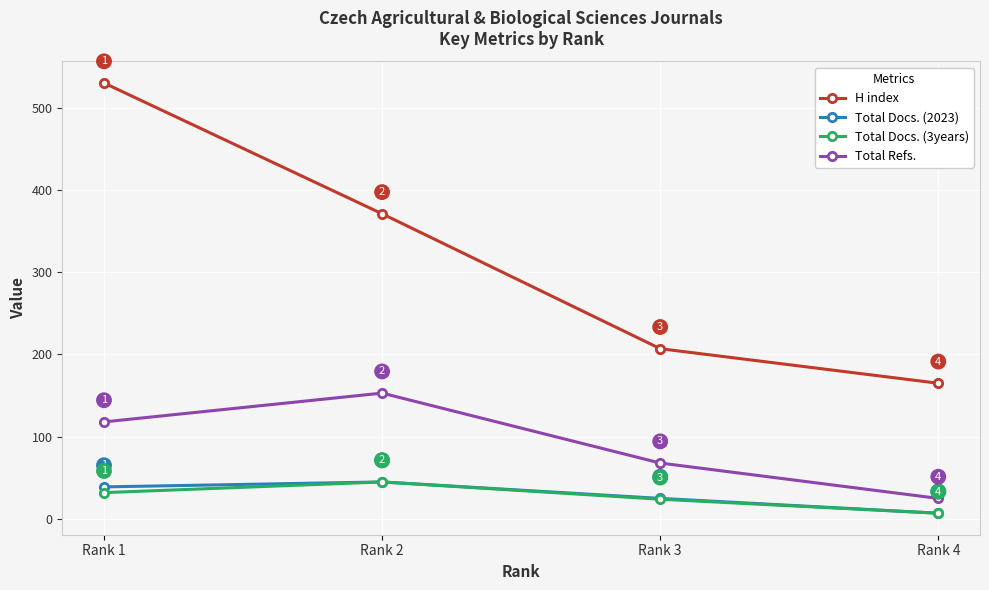

Reading right to left, list all the values displayed in this chart.

H index: Rank 4=165	Rank 3=207	Rank 2=371	Rank 1=530
Total Docs. (2023): Rank 4=7	Rank 3=25	Rank 2=45	Rank 1=39
Total Docs. (3years): Rank 4=7	Rank 3=24	Rank 2=45	Rank 1=32
Total Refs.: Rank 4=25	Rank 3=68	Rank 2=153	Rank 1=118